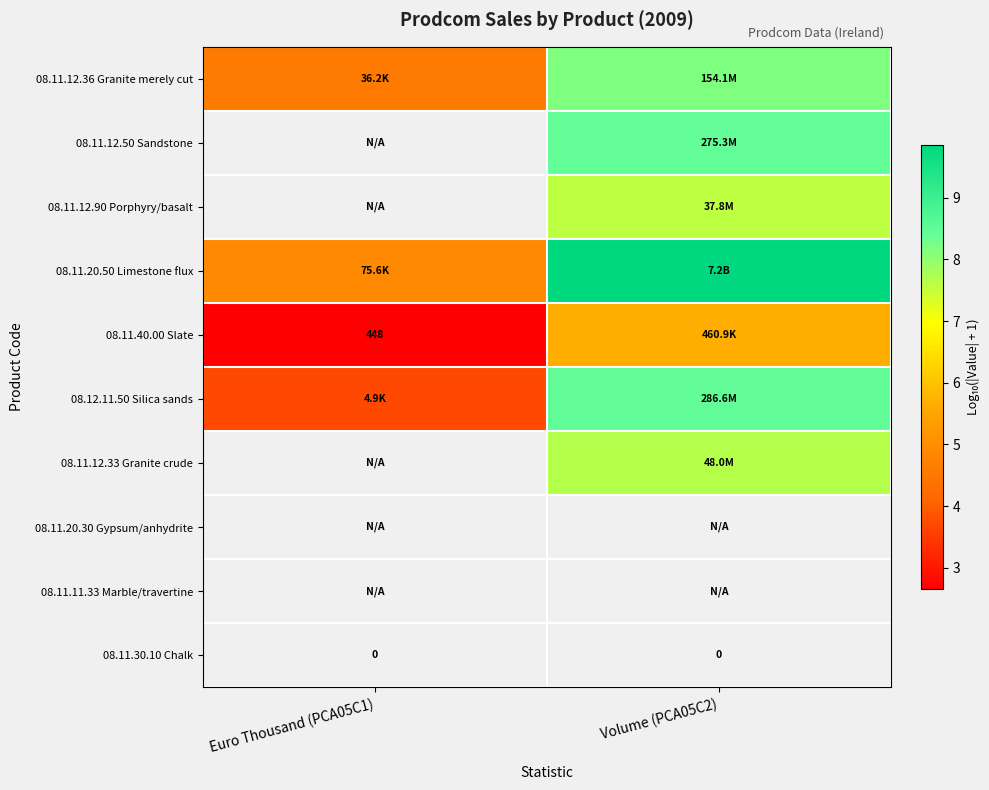

Where does the 08.11.40.00 Slate series first go above 5?

Volume (PCA05C2)